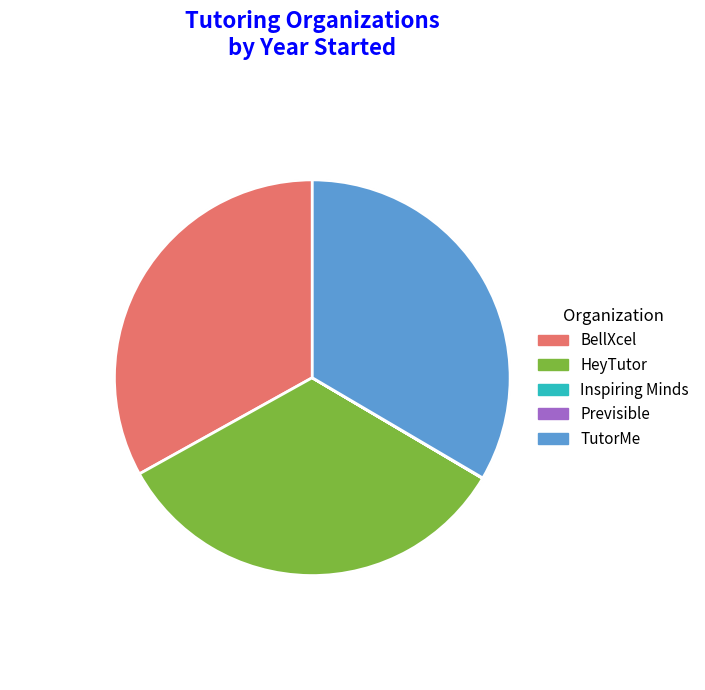

The Inspiring Minds slice represents 0% of the pie. True or false?

True